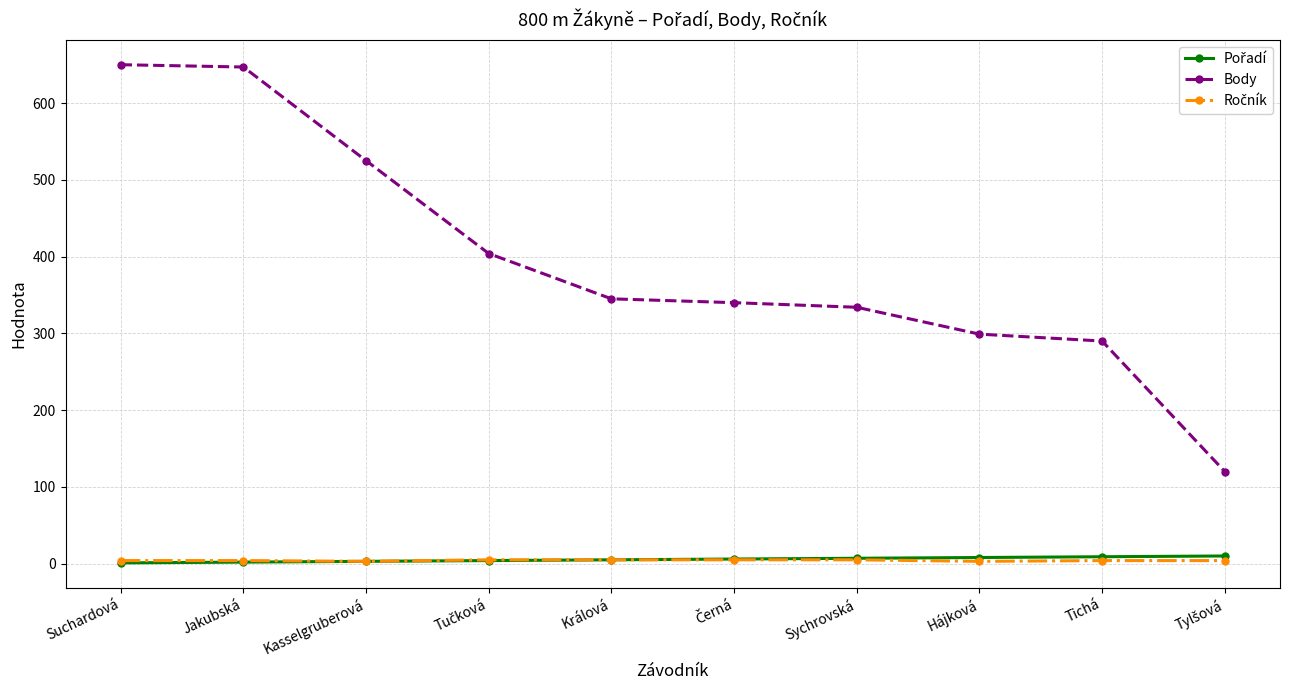

What is the label of the 1st point from the left?

Suchardová